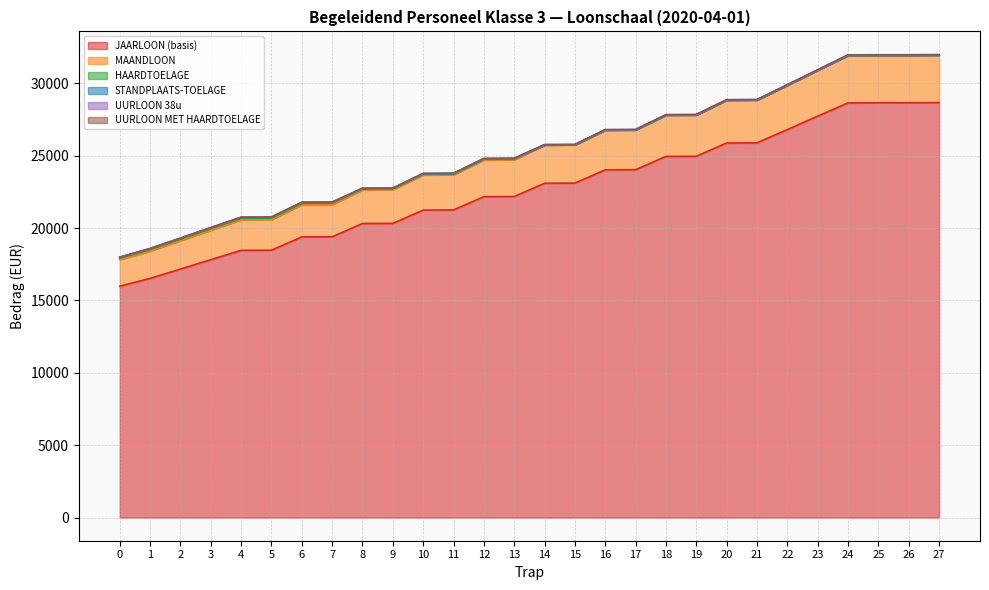

The value of JAARLOON (basis) at 4 is 7765.2. True or false?

False